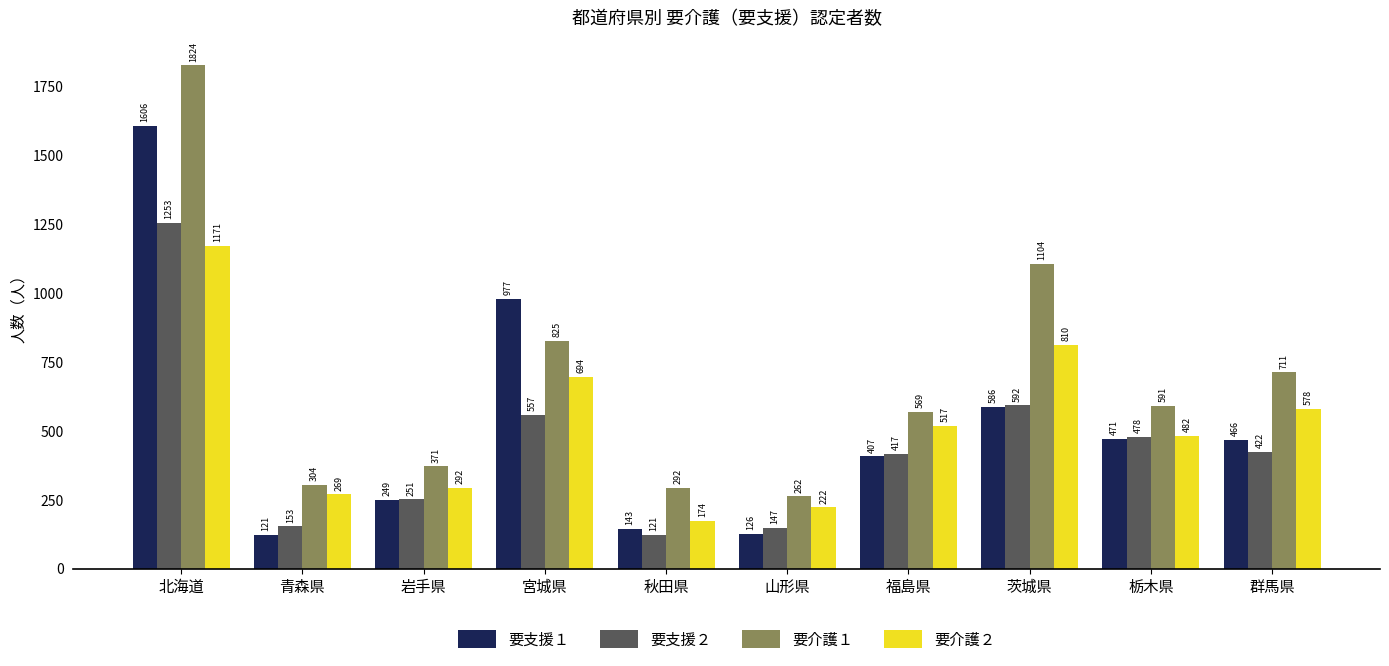

What is the sum of the 要支援２ values at 岩手県 and 福島県?

668